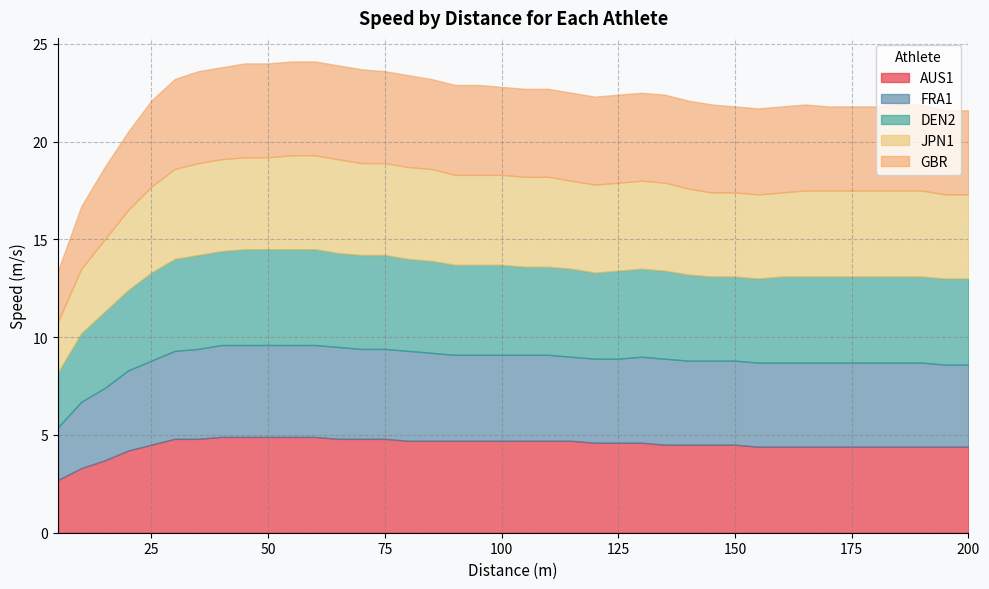

Where does the FRA1 series first go above 4?

20